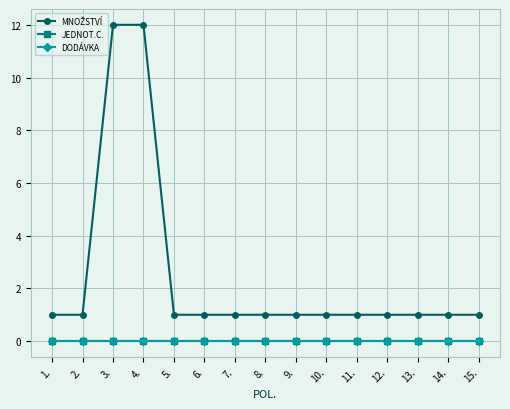

The MNOŽSTVÍ series shows 1 at 10.. True or false?

True